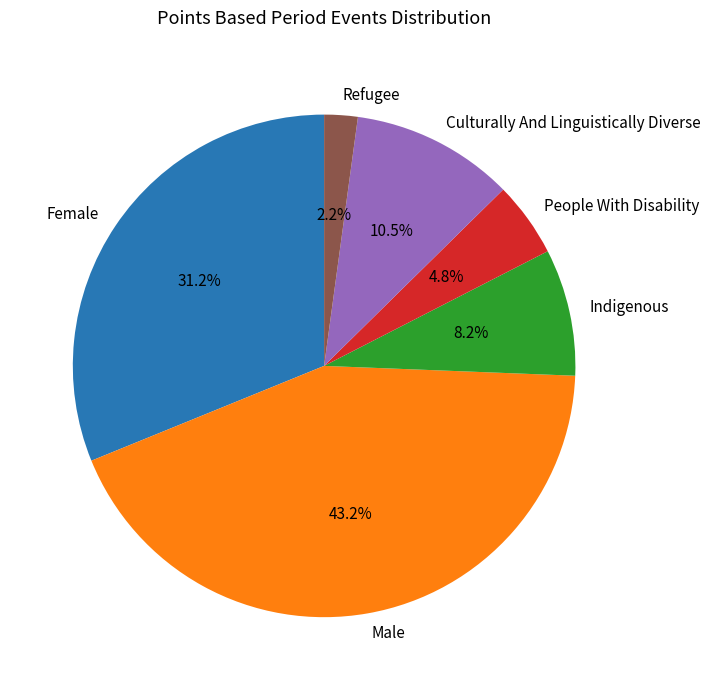

To the nearest percent, what is the average slice percentage?

17%